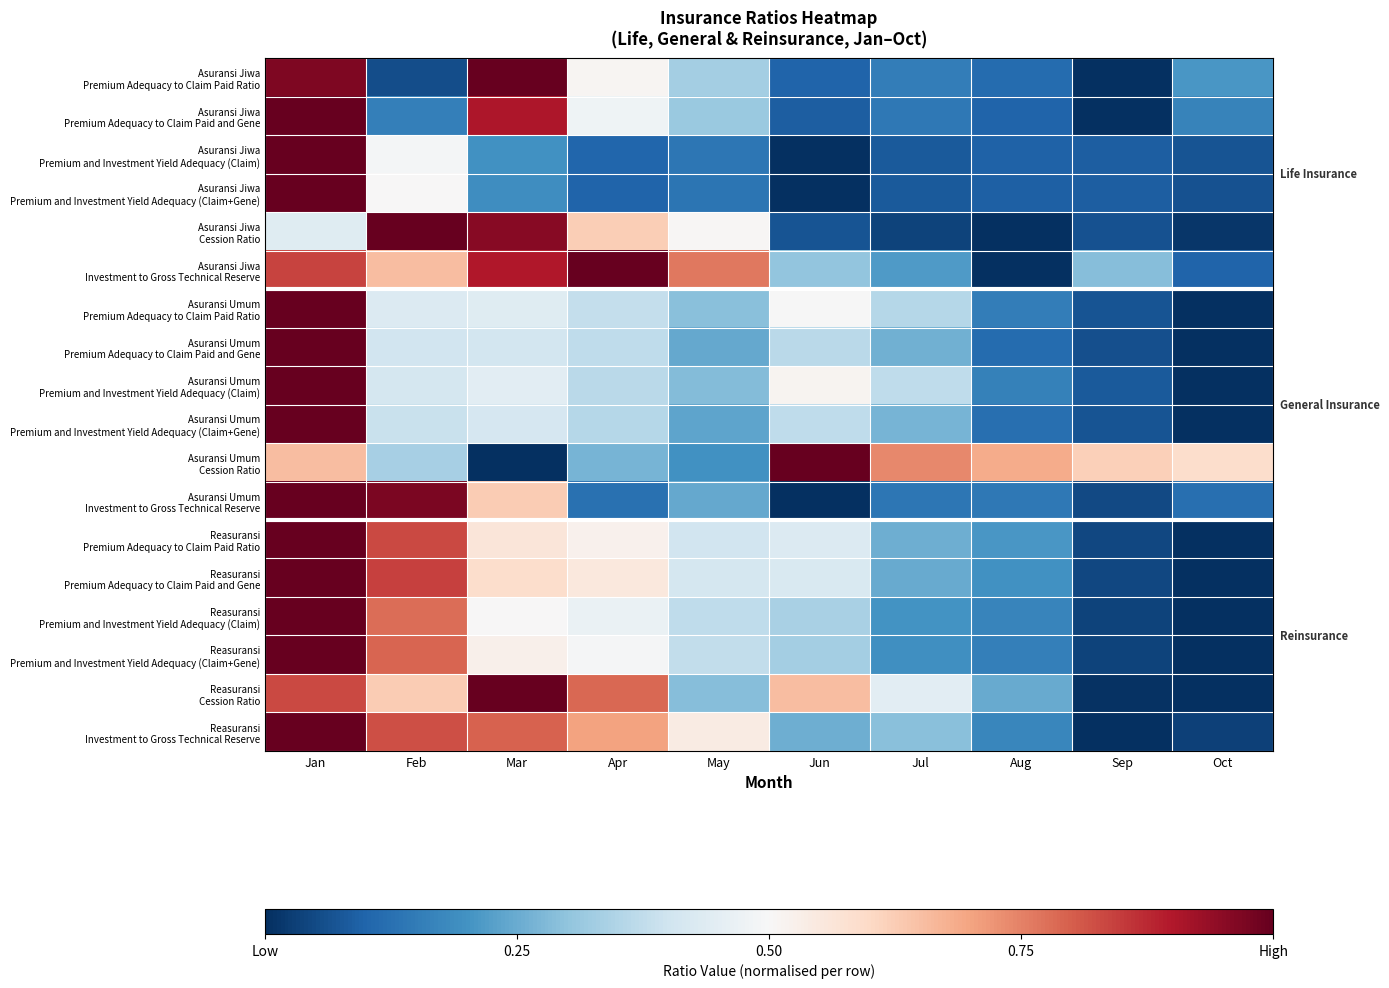

List the series in order of their peak value, highest first.

Reasuransi Premium and Investment Yield Adequacy (Claim), Reasuransi Premium and Investment Yield Adequacy (Claim+Gene), Reasuransi Premium Adequacy to Claim Paid Ratio, Asuransi Jiwa Premium and Investment Yield Adequacy (Claim), Reasuransi Premium Adequacy to Claim Paid and Gene, Asuransi Jiwa Premium and Investment Yield Adequacy (Claim+Gene), Asuransi Umum Premium and Investment Yield Adequacy (Claim), Asuransi Umum Premium Adequacy to Claim Paid Ratio, Asuransi Umum Premium and Investment Yield Adequacy (Claim+Gene), Asuransi Umum Premium Adequacy to Claim Paid and Gene, Reasuransi Investment to Gross Technical Reserve, Asuransi Jiwa Premium Adequacy to Claim Paid Ratio, Asuransi Jiwa Premium Adequacy to Claim Paid and Gene, Asuransi Umum Investment to Gross Technical Reserve, Reasuransi Cession Ratio, Asuransi Umum Cession Ratio, Asuransi Jiwa Investment to Gross Technical Reserve, Asuransi Jiwa Cession Ratio